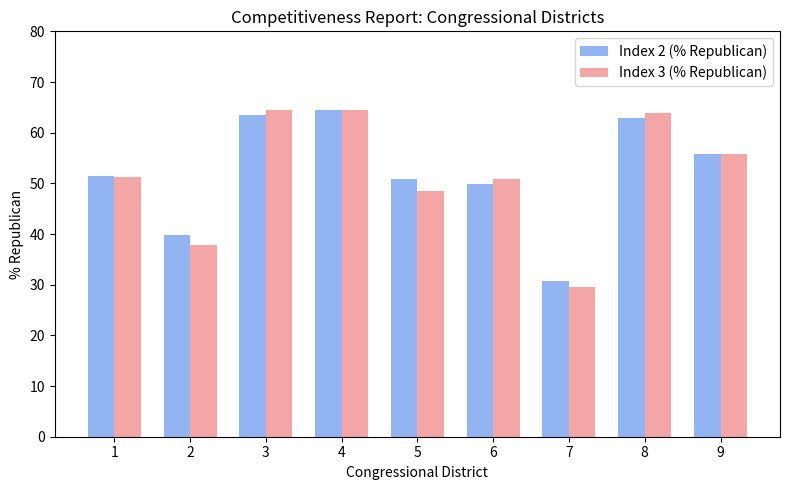

At which category does the chart reach its minimum across all series?

7